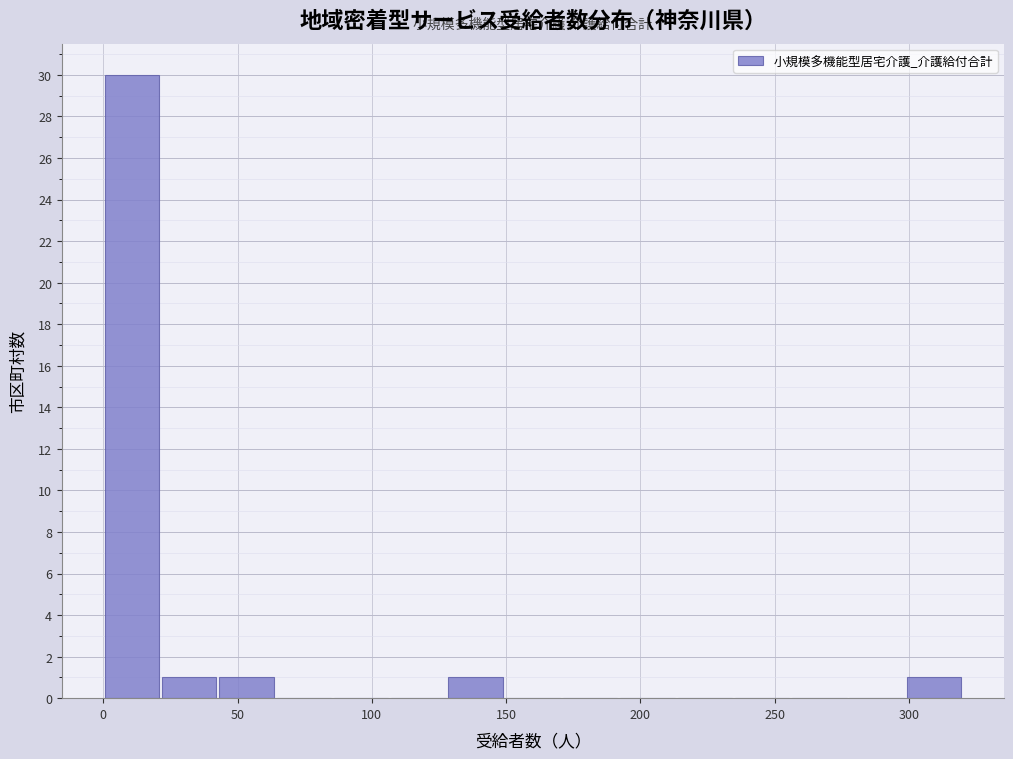

Over which range of the x-axis is the bar tallest?

0 to 20